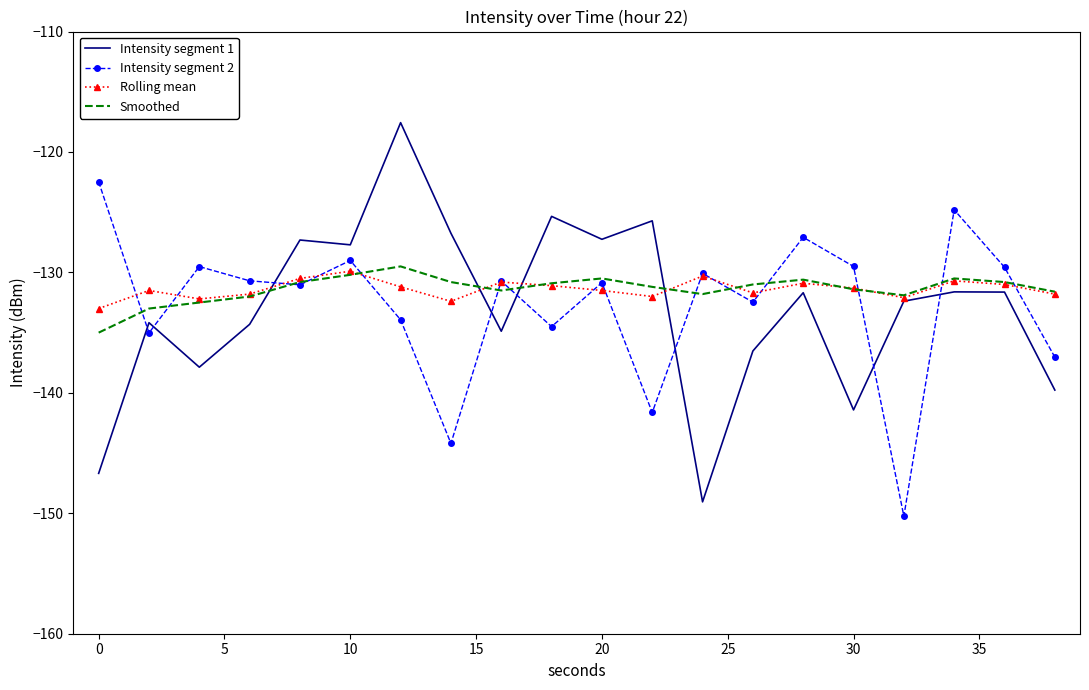

After their last crossing, which series has the higher values: Intensity segment 2 or Intensity segment 1?

Intensity segment 2